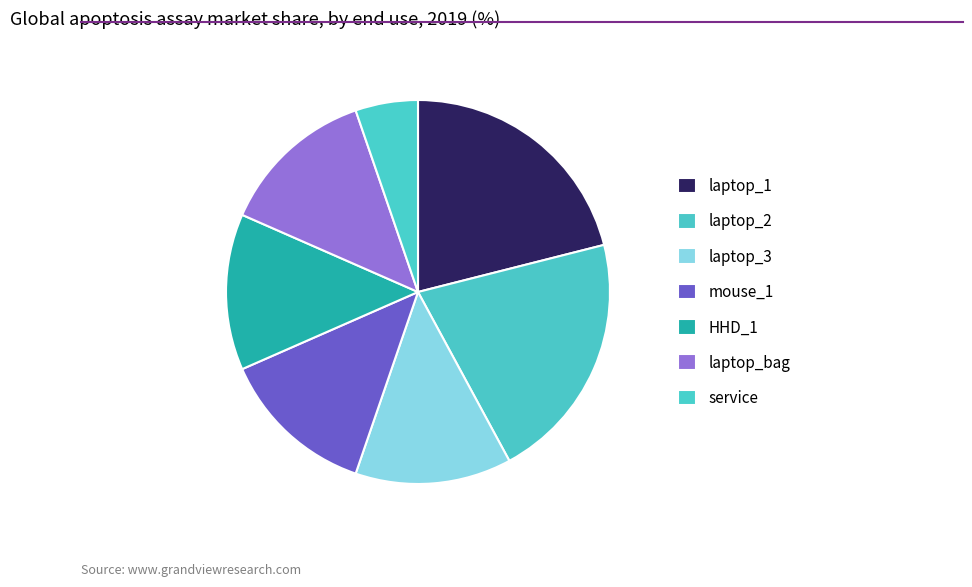

True or false: mouse_1 accounts for 25% of the total.

False